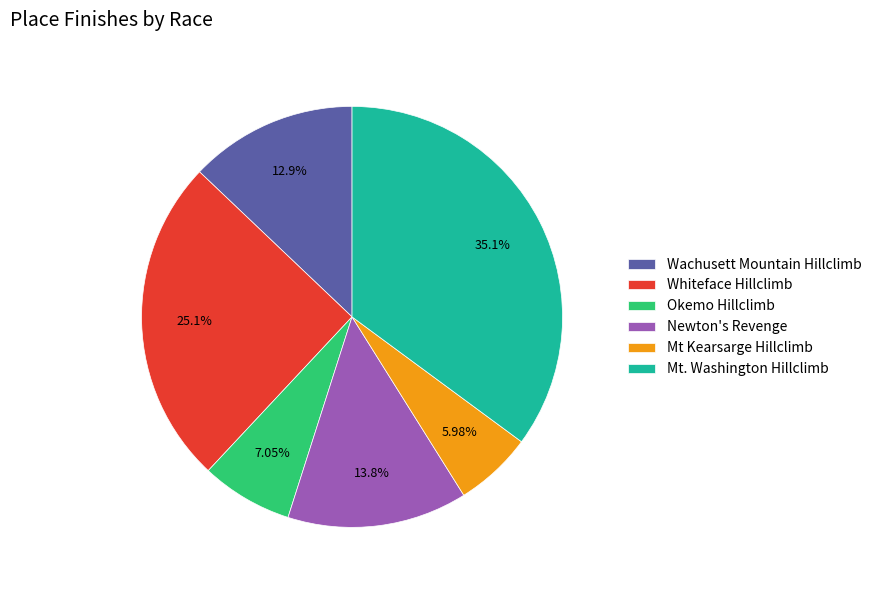

To the nearest percent, what percentage of the pie is Newton's Revenge?

14%